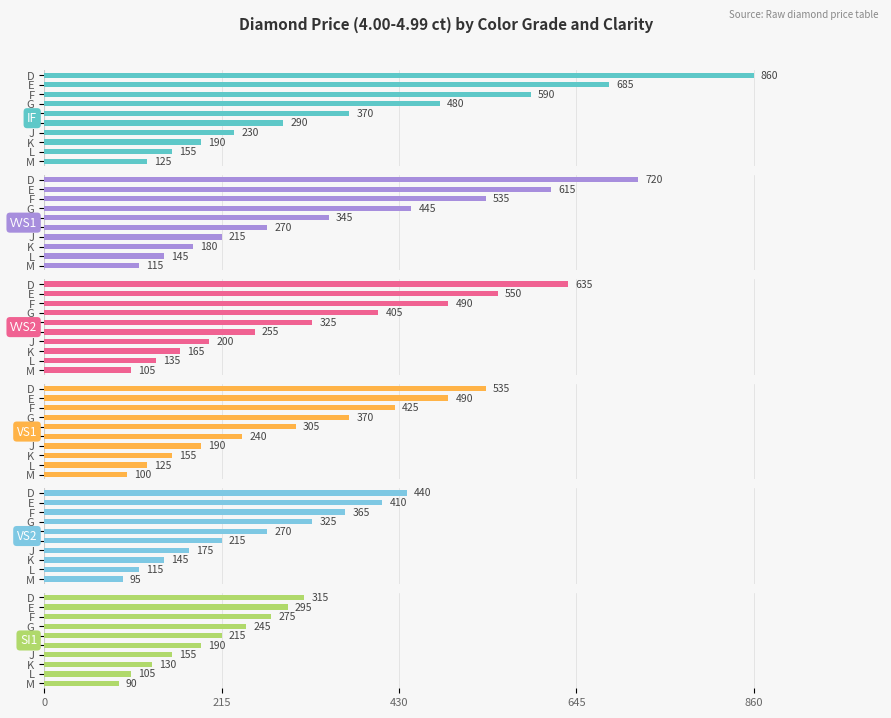

What is the greatest value displayed?

860